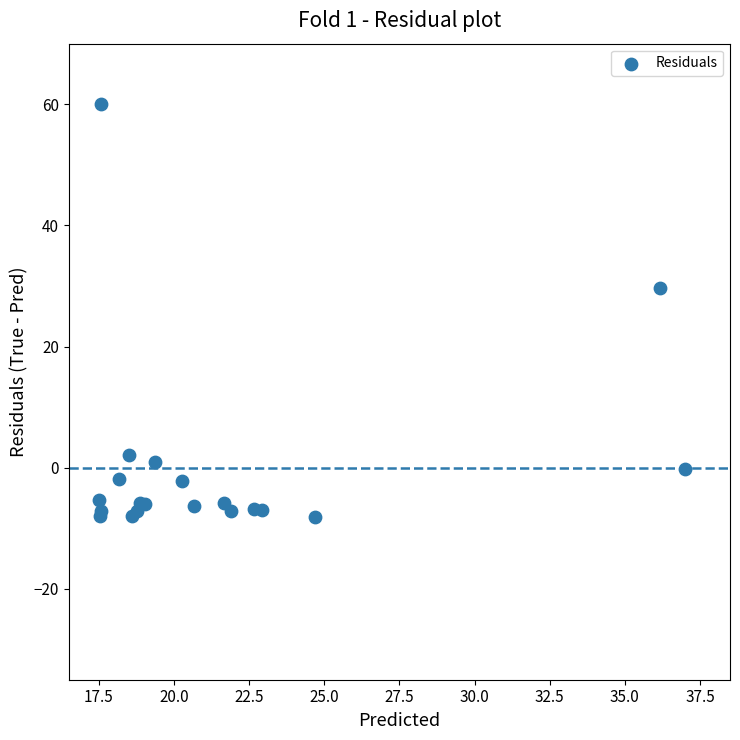

What Y value in the scatter plot is closest to 25?

29.6